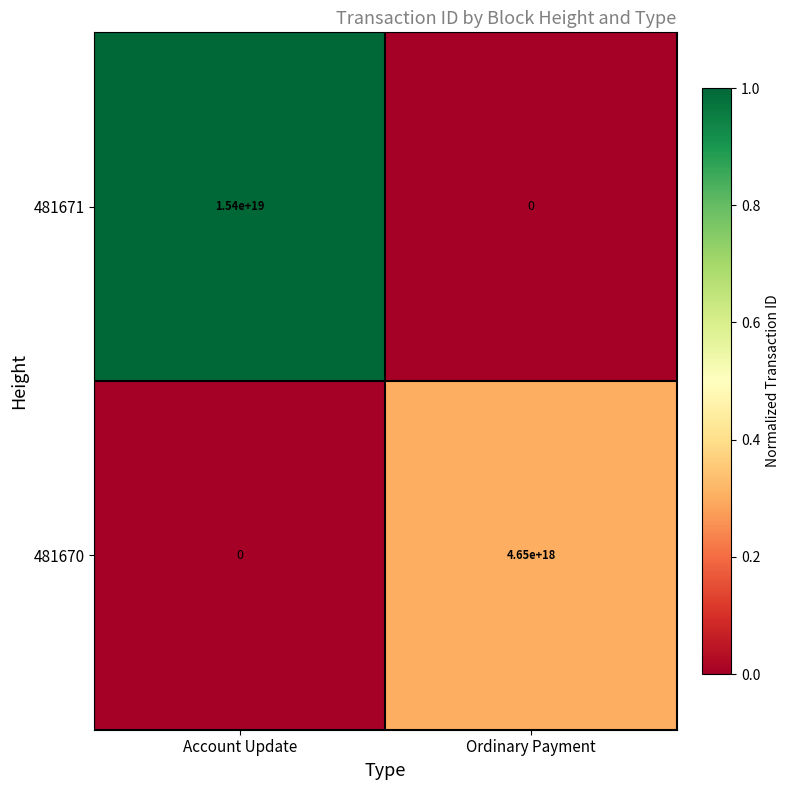

At which label does 481670 reach its minimum?

Account Update